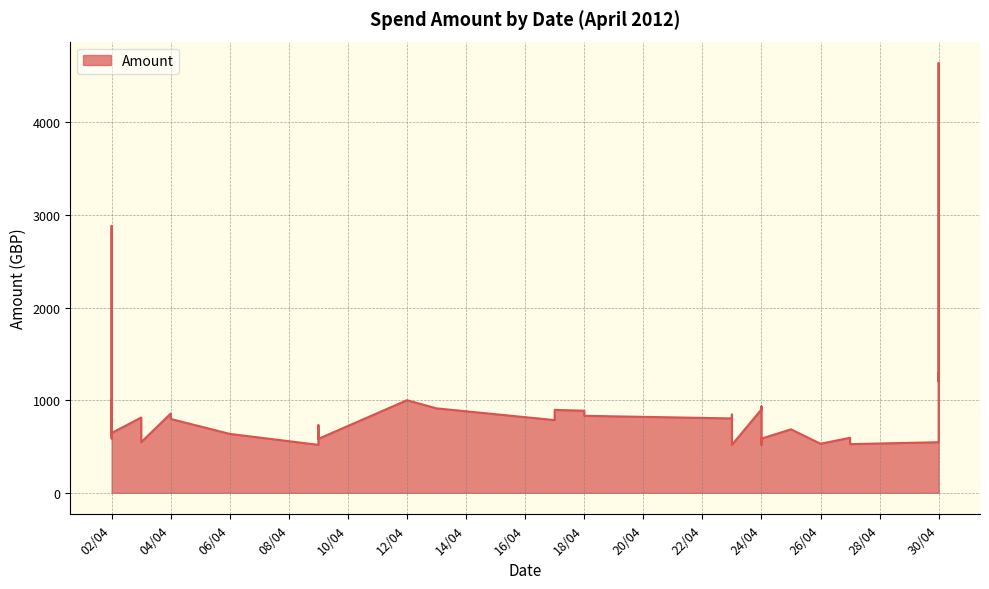

The chart shows a value of 197.9 at 03/04/2012. True or false?

False